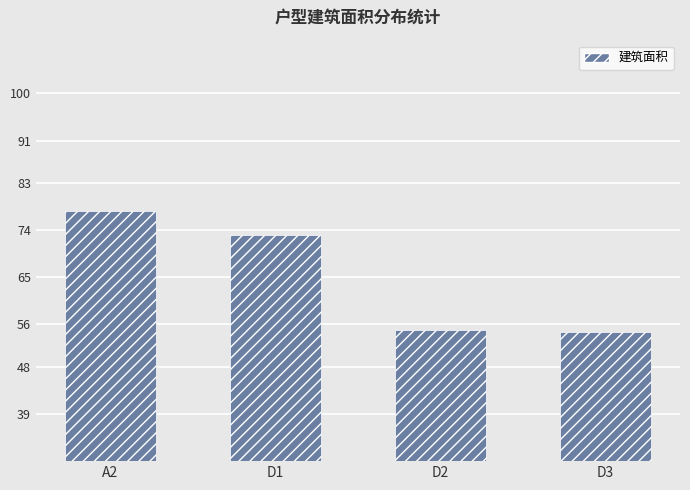

How many bars are there in total?

4